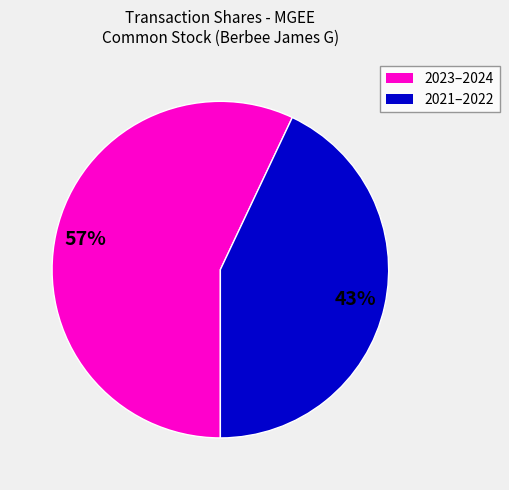

What is the ratio of the value at 2021–2022 to the value at 2023–2024?

0.8